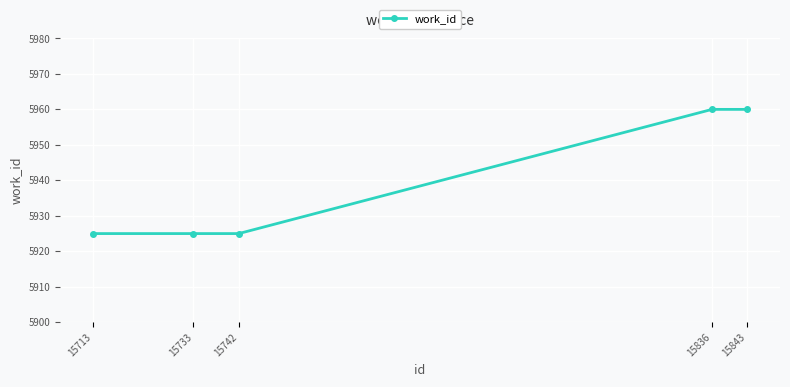

Reading left to right, what are all the values shown in this chart?

5925	5925	5925	5960	5960